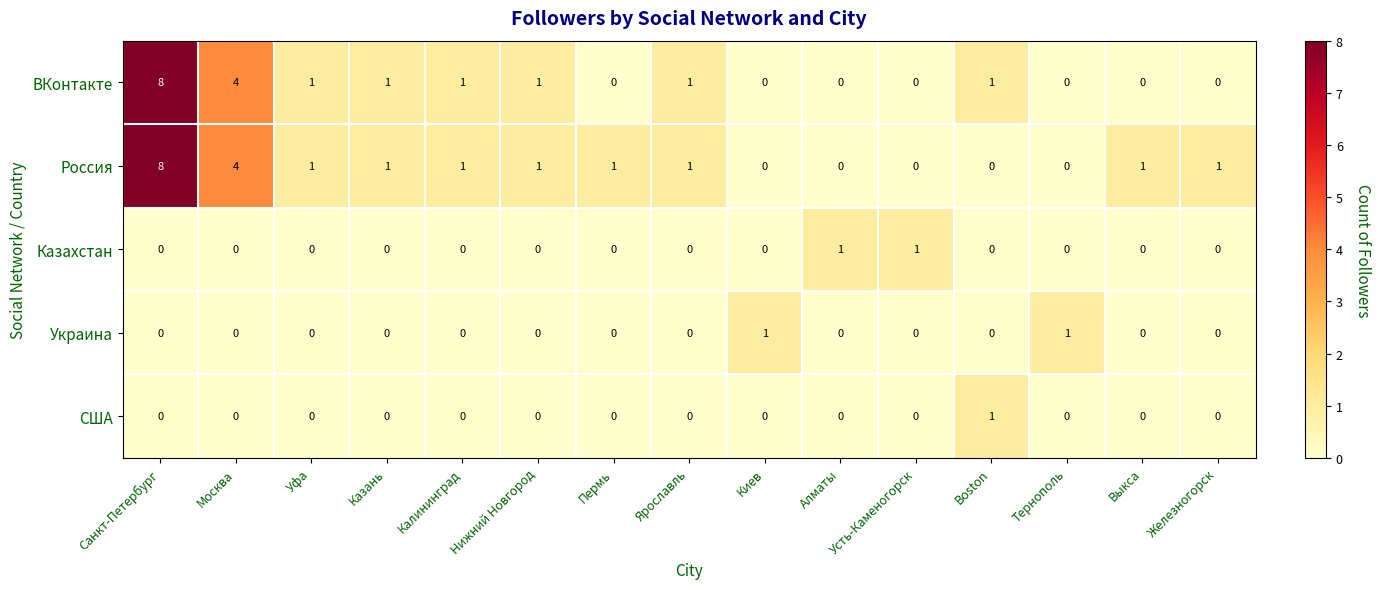

What is the maximum value for ВКонтакте?

8